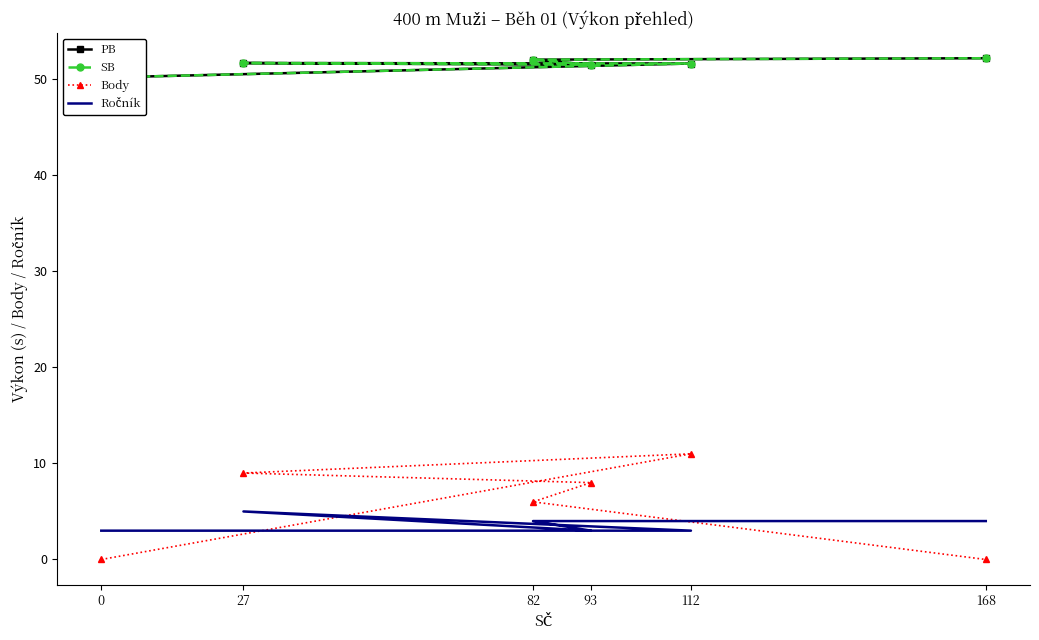

Which series changed the most between 82 and 168?

Body